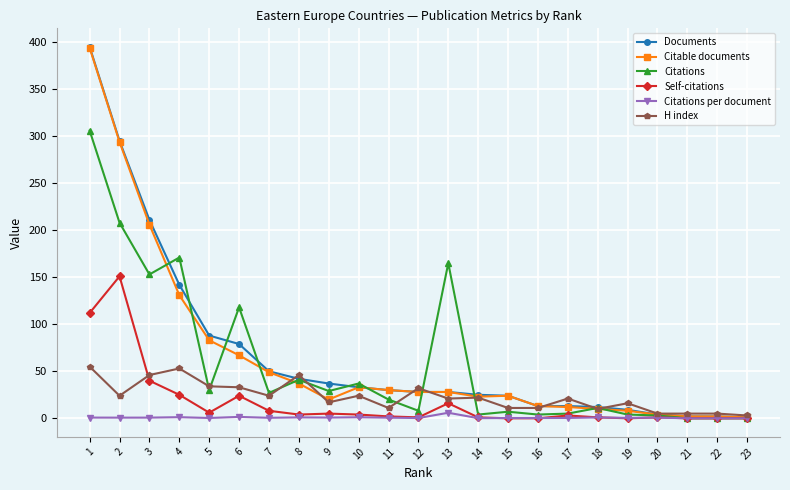

Which category has the highest value across all series?

1